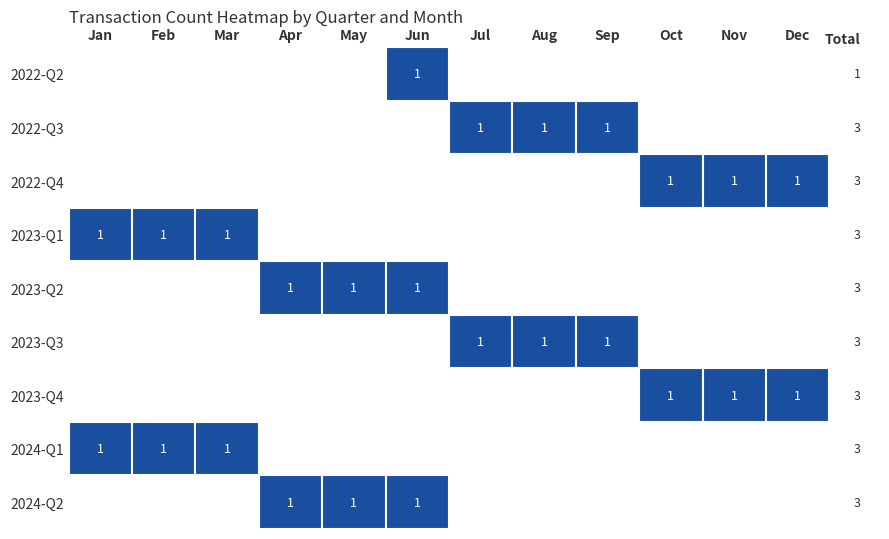

The value of 2023-Q1 at Feb is 1. True or false?

True